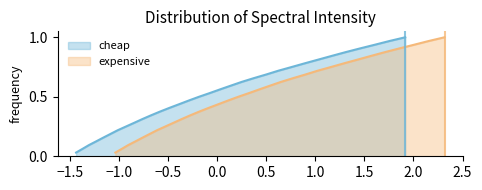

Does the chart have visible grid lines?

No